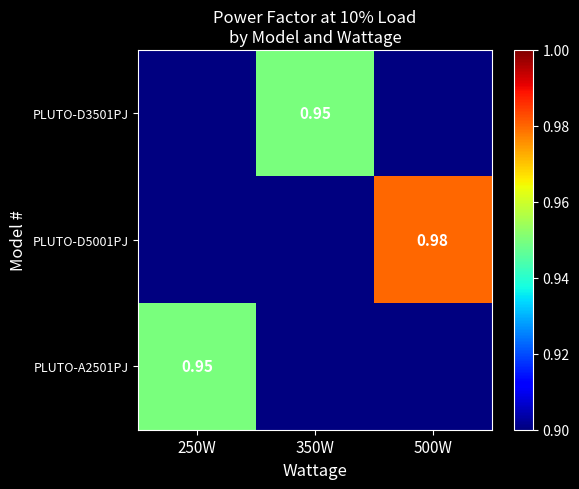

Rank the series by their maximum value, from lowest to highest.

PLUTO-D3501PJ, PLUTO-D5001PJ, PLUTO-A2501PJ